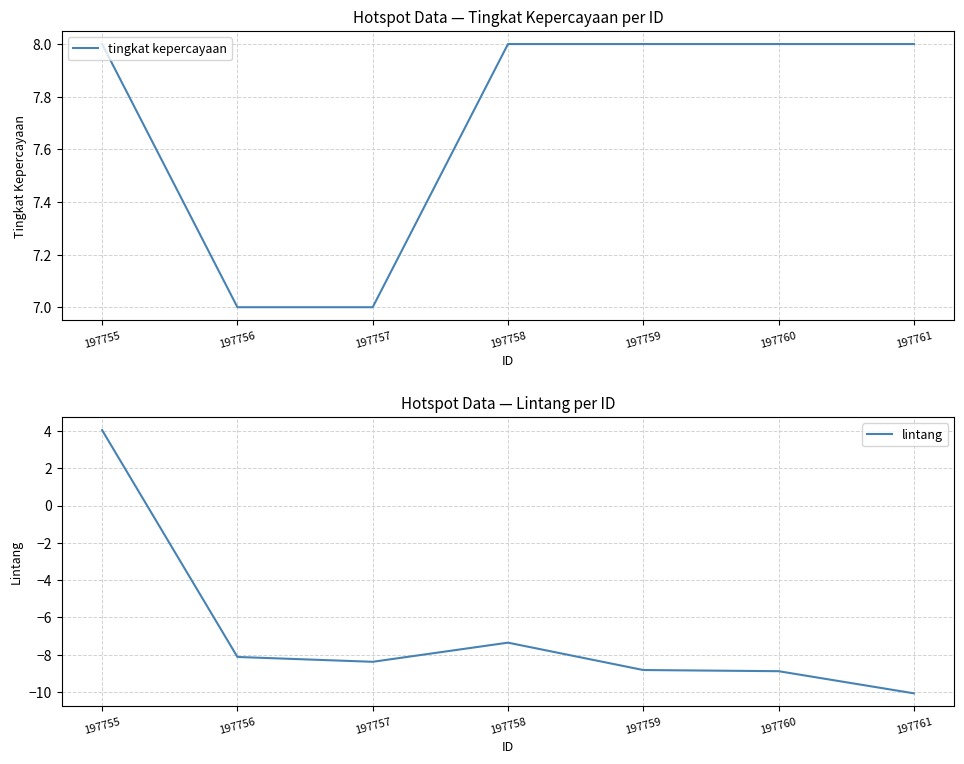

Rank the series by their average value, from highest to lowest.

tingkat kepercayaan, lintang